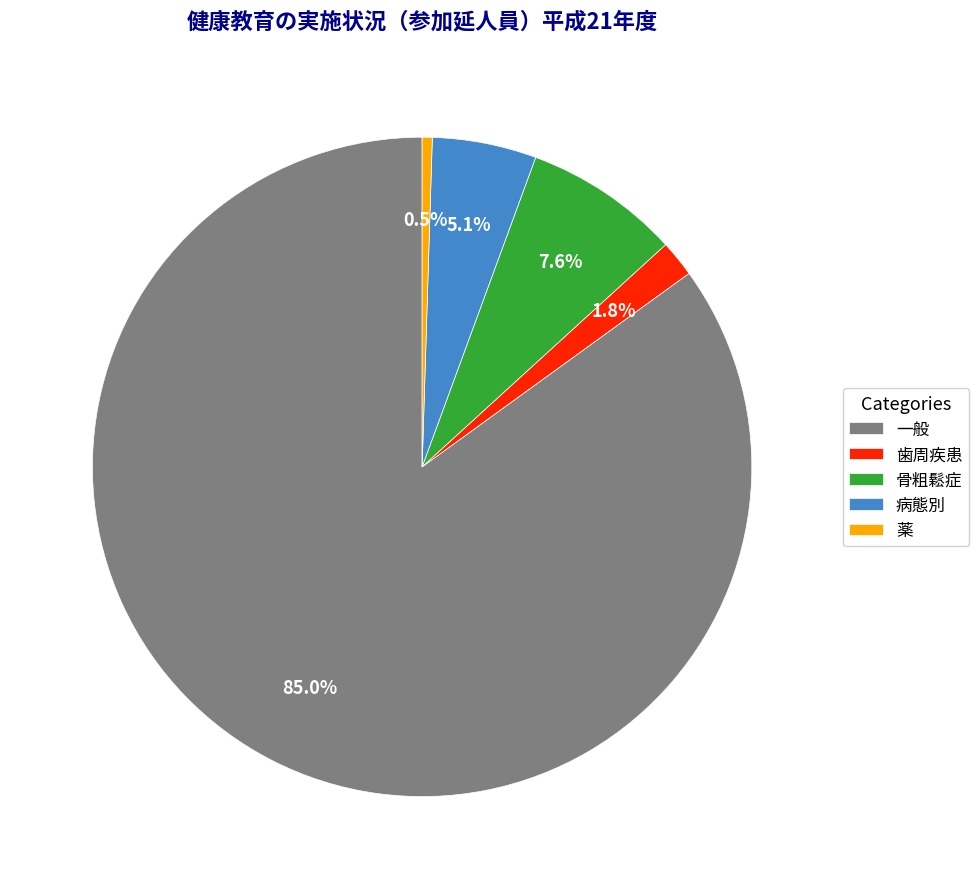

Count the number of slices in the pie.

5